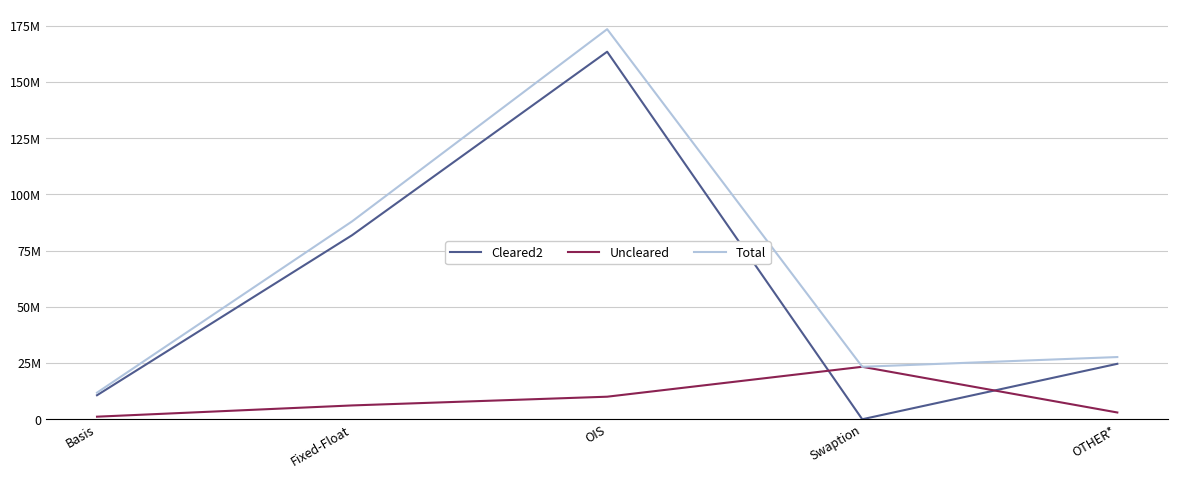

Does the chart have visible grid lines?

Yes